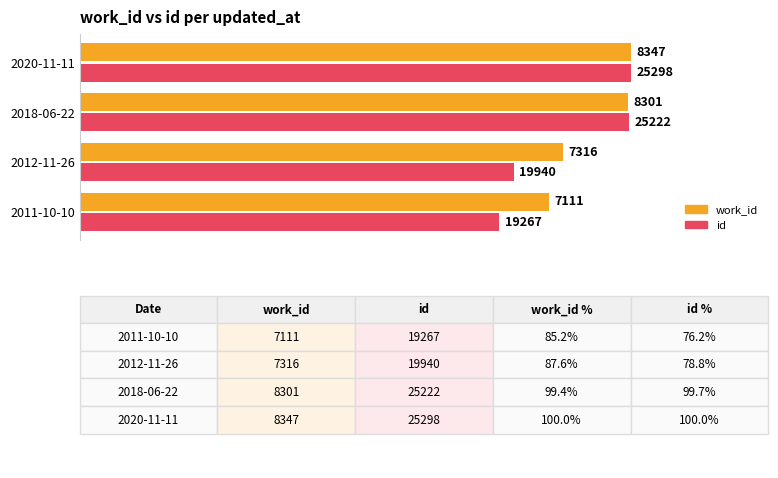

What are all the series names shown in the legend?

work_id, id